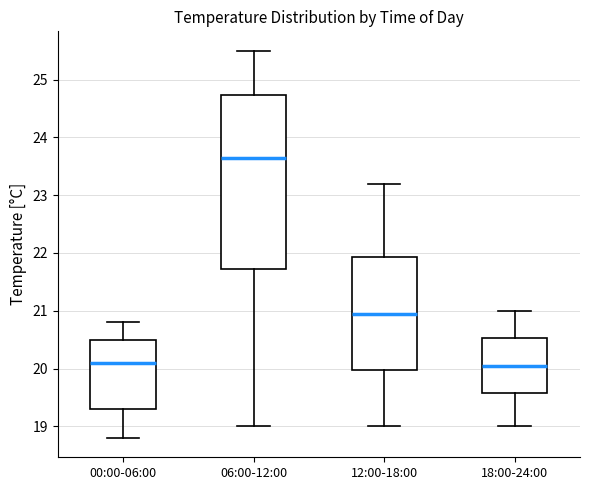

Reading left to right, transcribe this box plot: for each box, give where its median line is, the range the box spans, and where its two whiskers end, as read against the y-axis. The values are not printed on the chart, so give them approximately, as read against the axis.

00:00-06:00: median 20.1, box 19.3 to 20.5, whiskers 18.8 to 20.8
06:00-12:00: median 23.7, box 21.7 to 24.7, whiskers 19.0 to 25.5
12:00-18:00: median 21.0, box 20.0 to 21.9, whiskers 19.0 to 23.2
18:00-24:00: median 20.1, box 19.6 to 20.5, whiskers 19.0 to 21.0